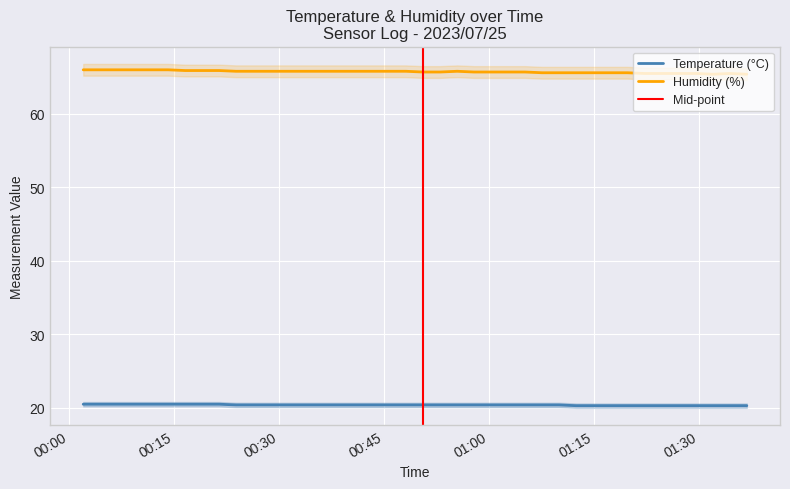

What is the greatest value displayed?

66.0